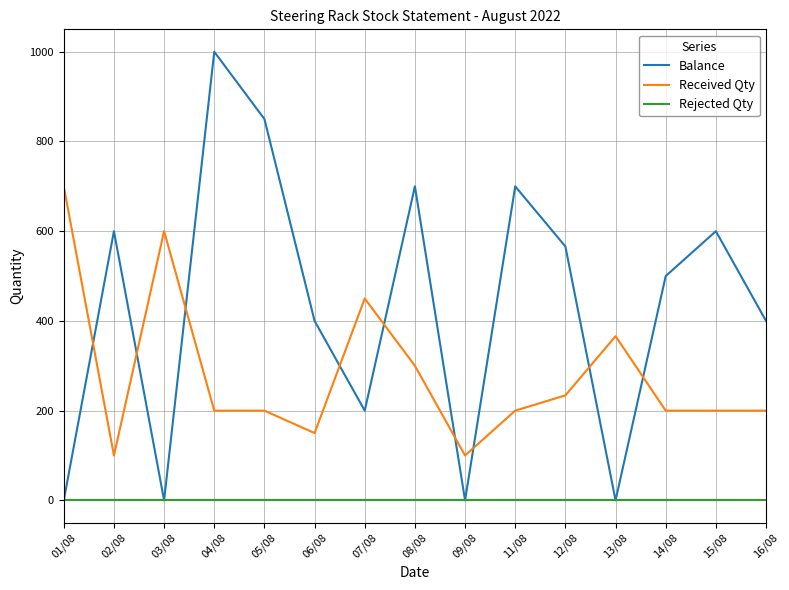

How many lines are shown in the chart?

3